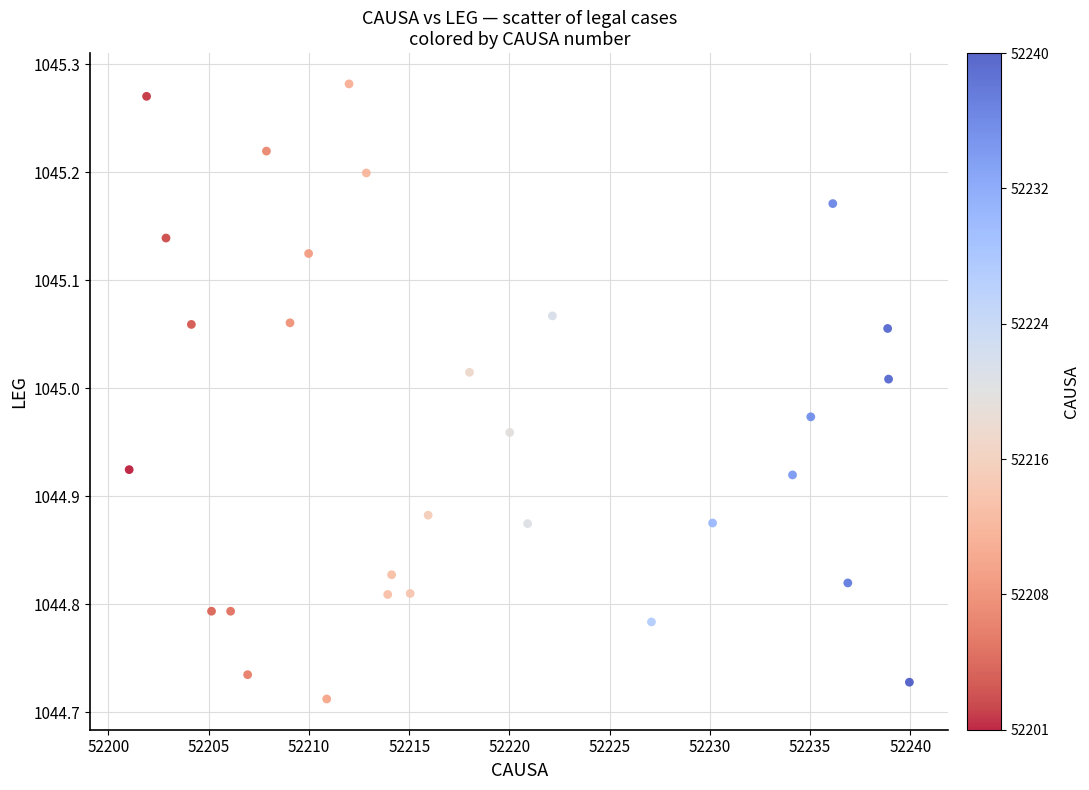

What is the range of X values (max minus min)?

38.9